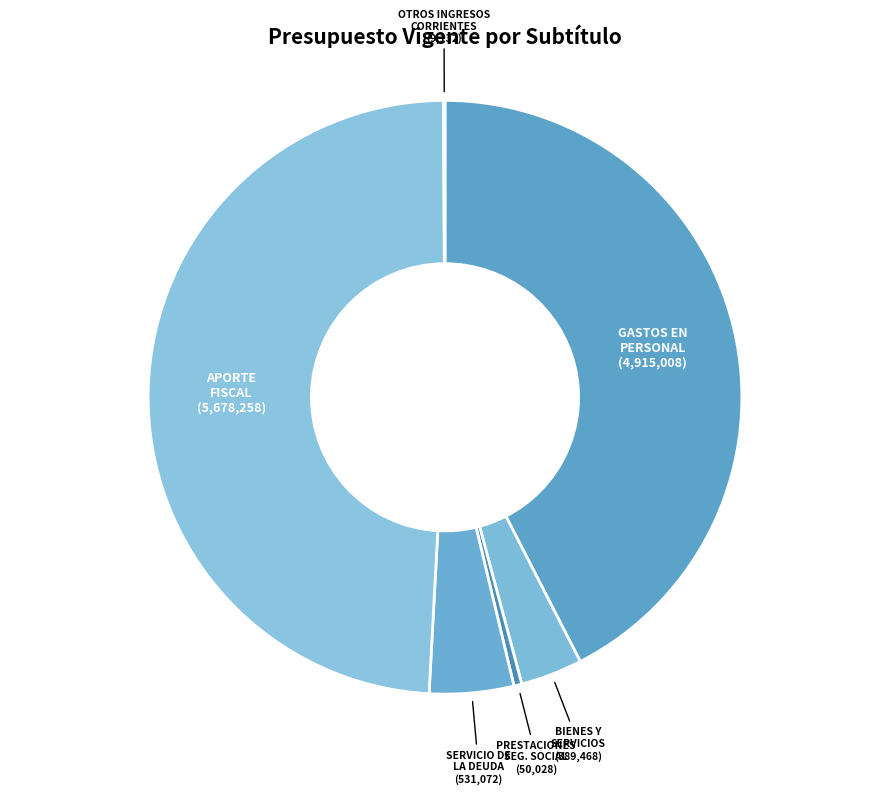

How many segments does this pie chart have?

6